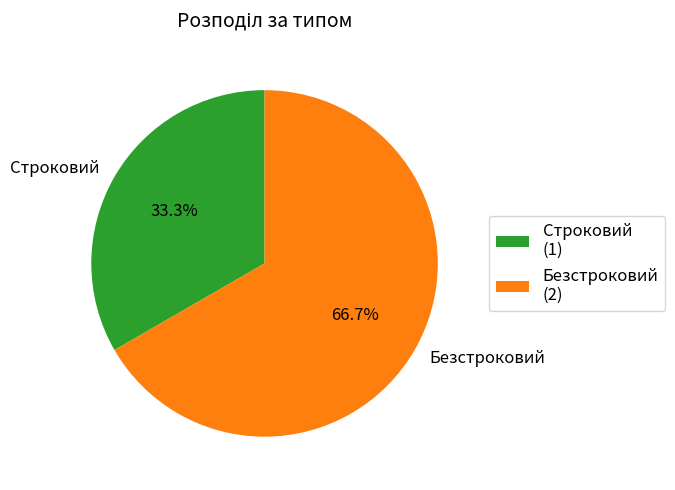

Which slice is the smallest?

Строковий